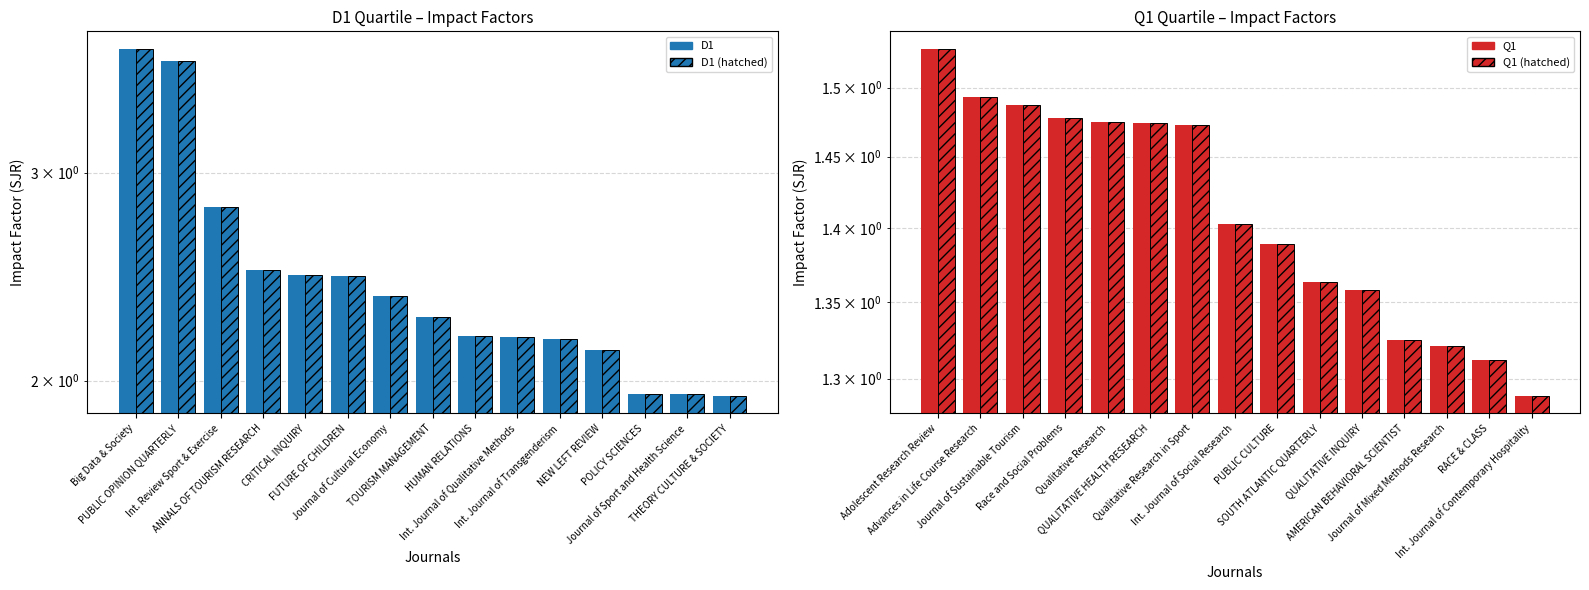

Which category has the highest value in the D1 (solid) series?

Big Data & Society